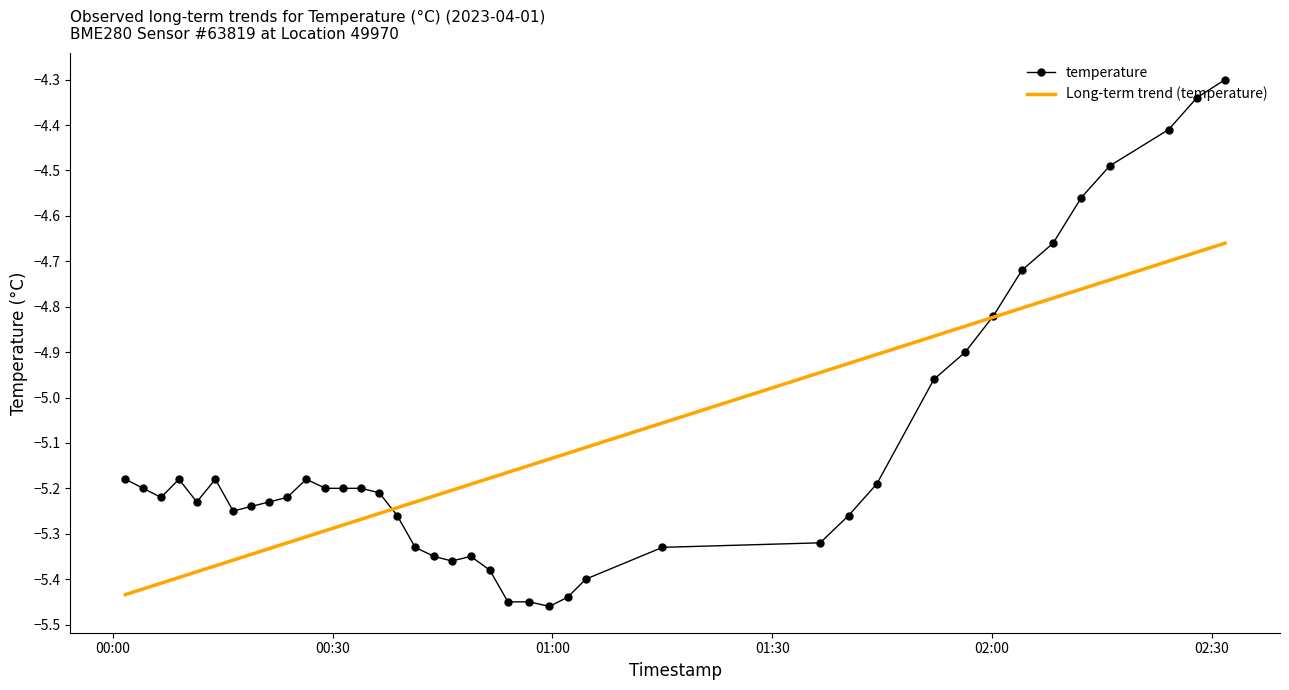

Which series has the widest spread of values?

temperature